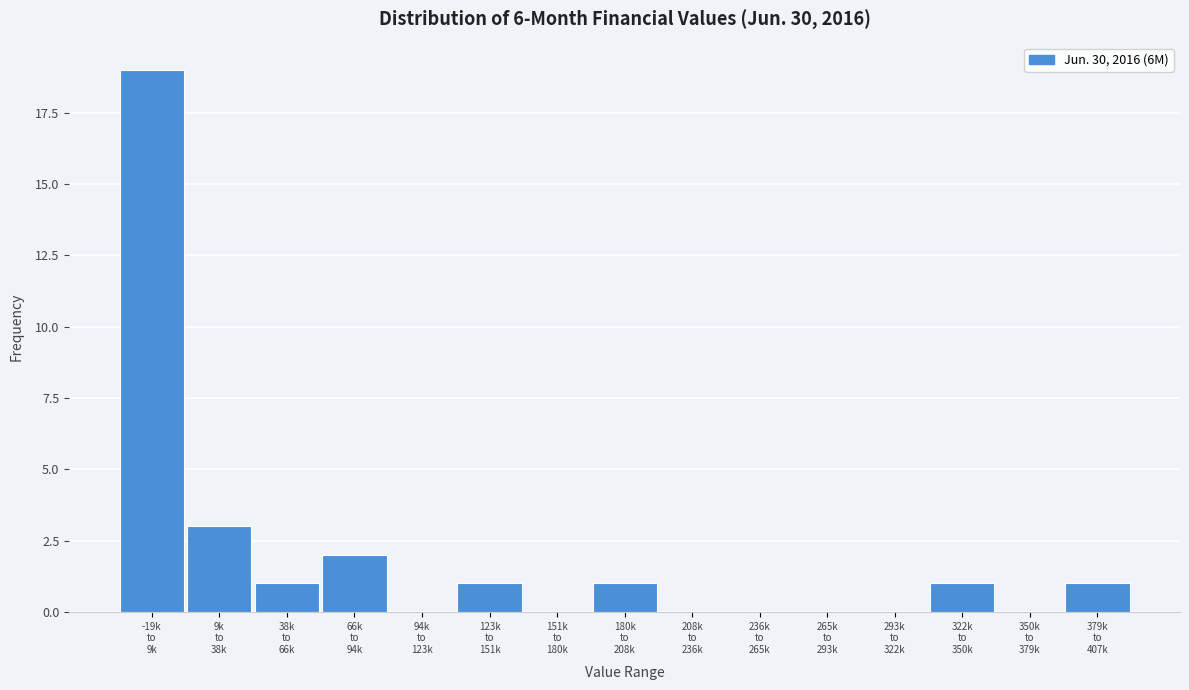

What is the greatest value displayed?

19